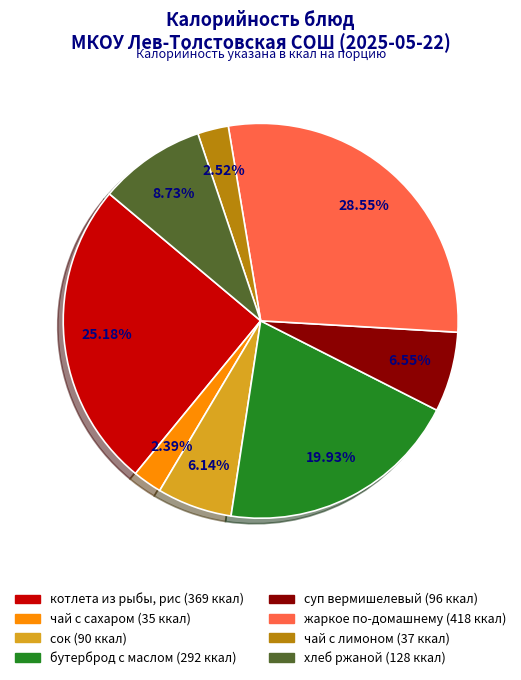

How many segments does this pie chart have?

8